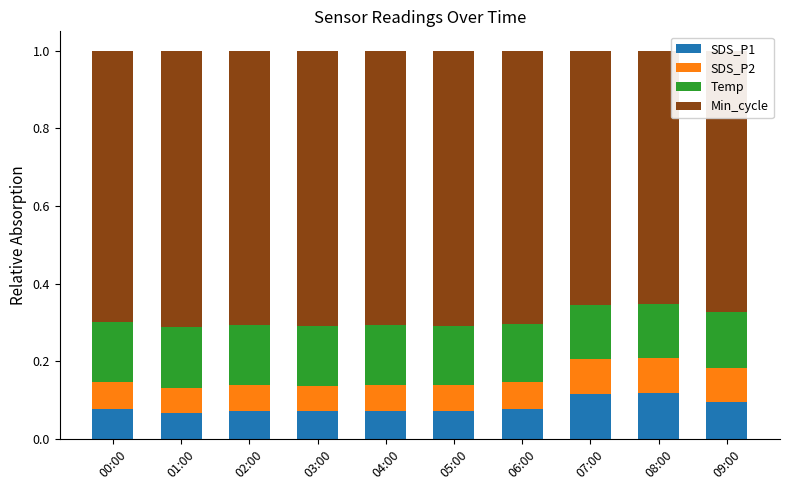

True or false: SDS_P1 has a value of 0.1 at 06:00.

True